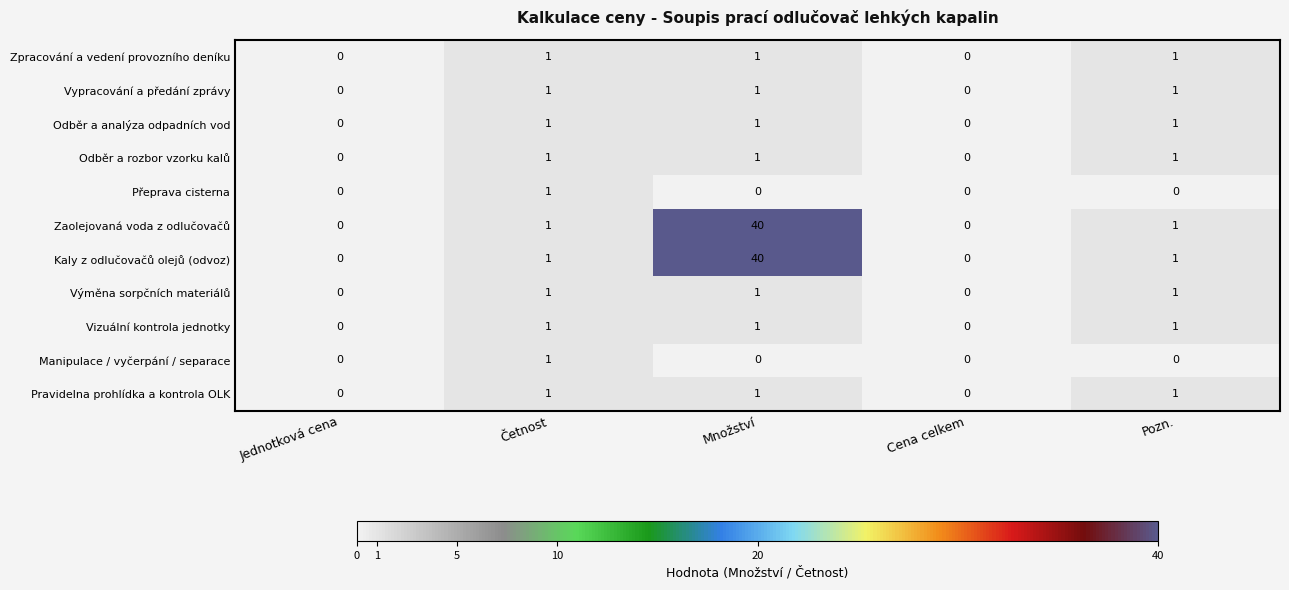

What is the spread (max minus min) of values at Množství?

40